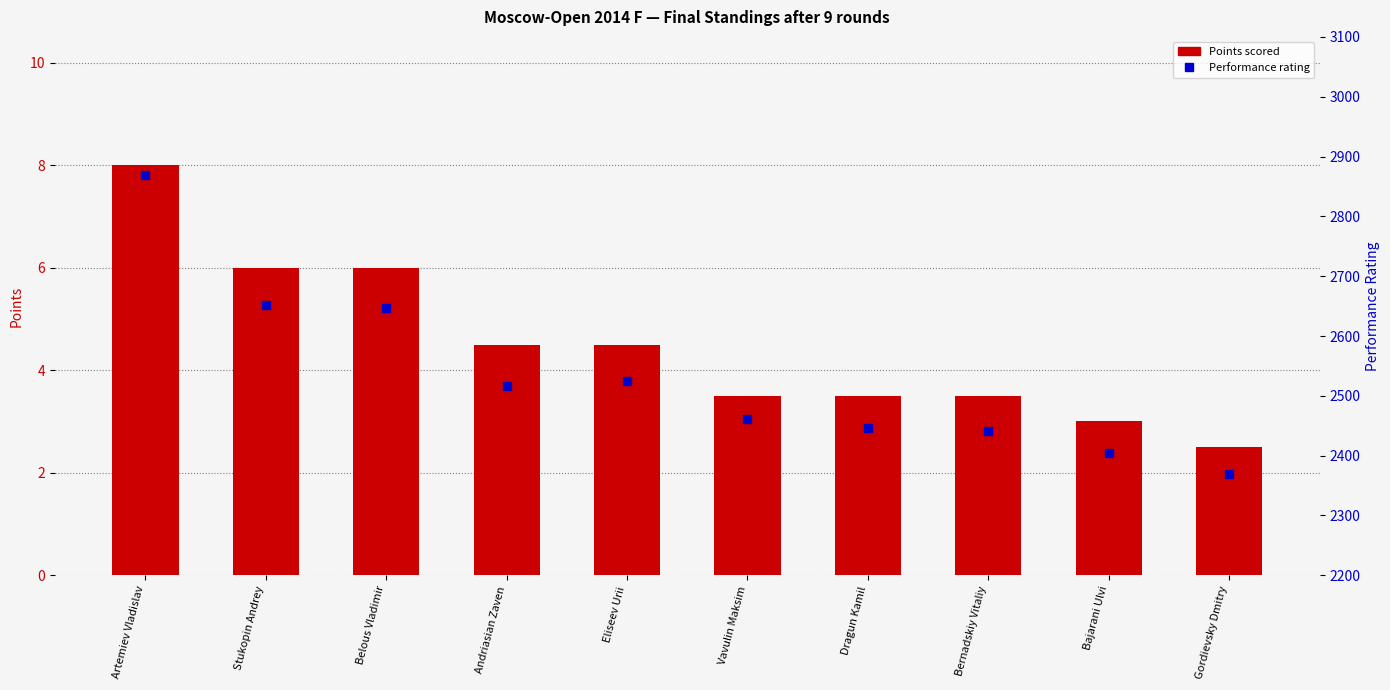

Which series reaches the minimum Y coordinate?

Points scored